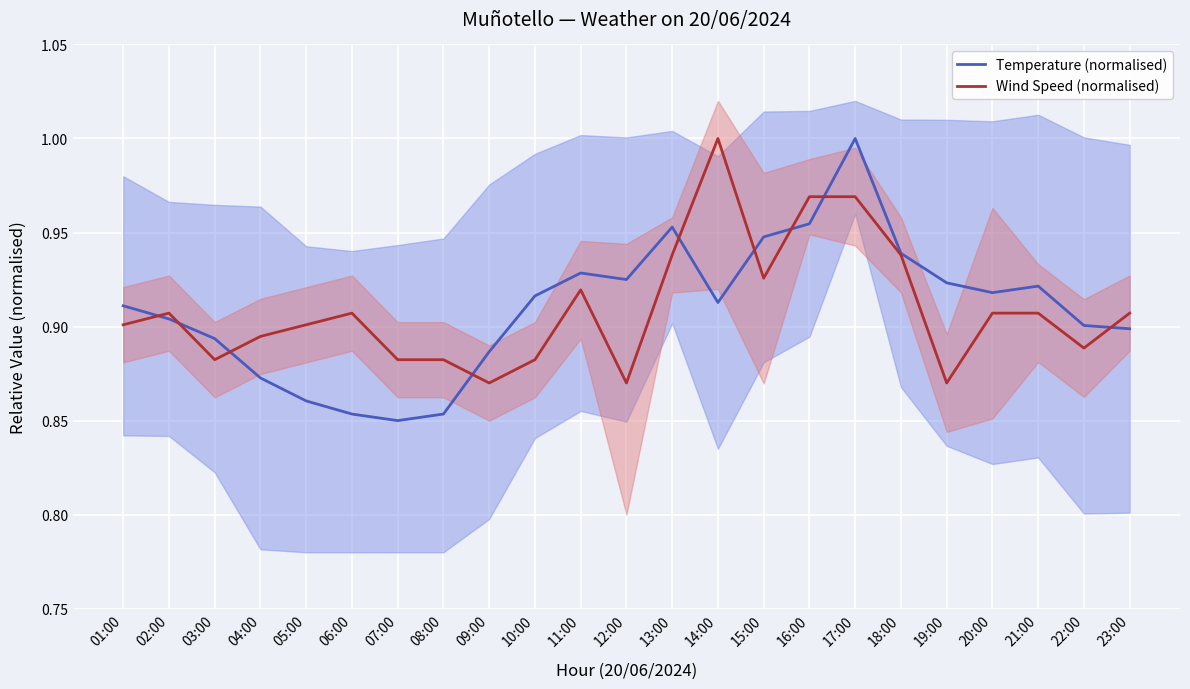

Between 02:00 and 21:00, which is larger?

21:00